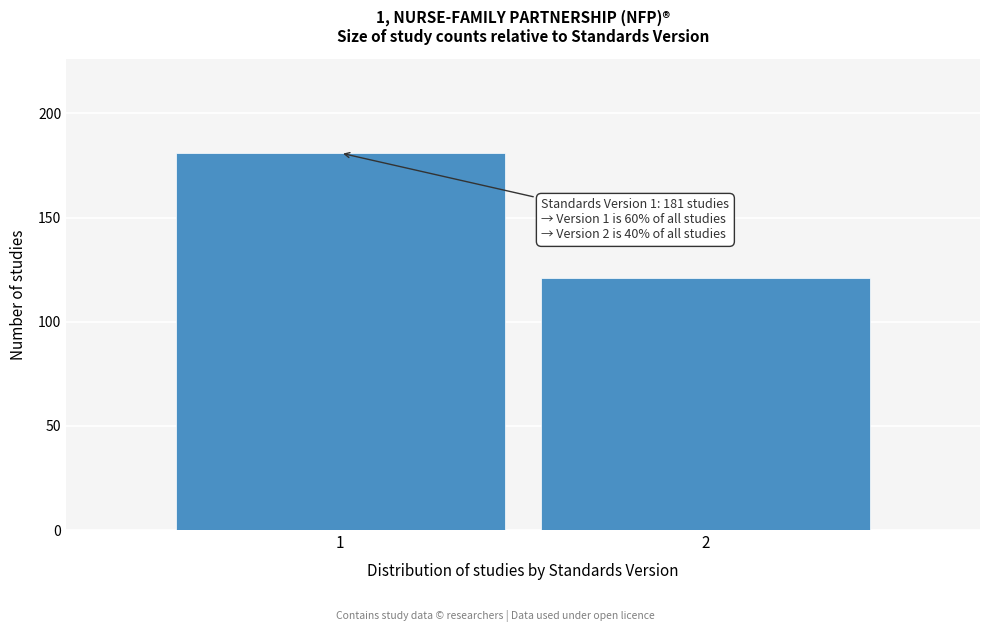

Reading left to right, extract all data points from this chart.

1=181	2=121